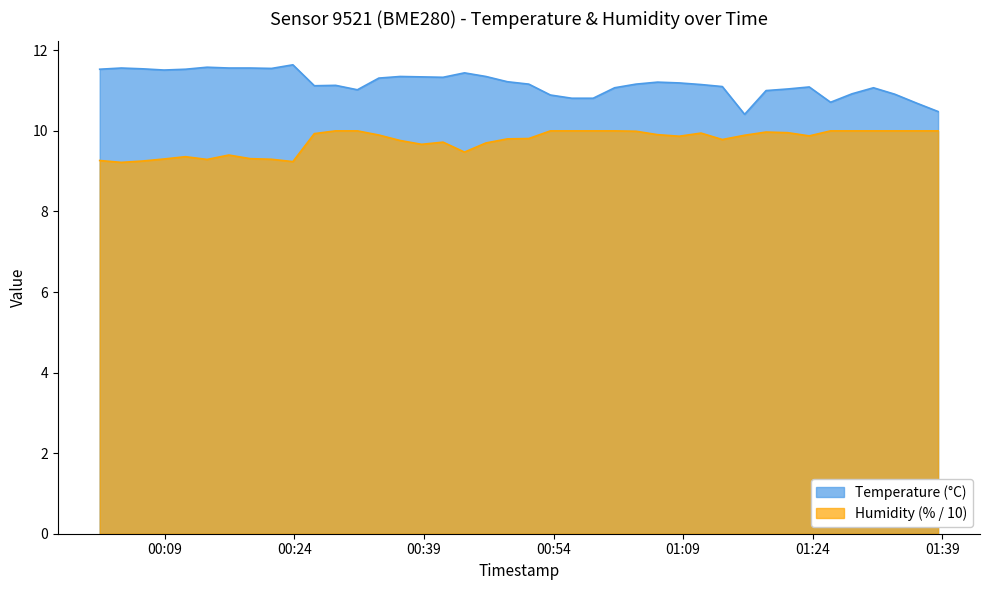

What is the difference between the maximum and minimum values in the Temperature (°C) series?

1.2